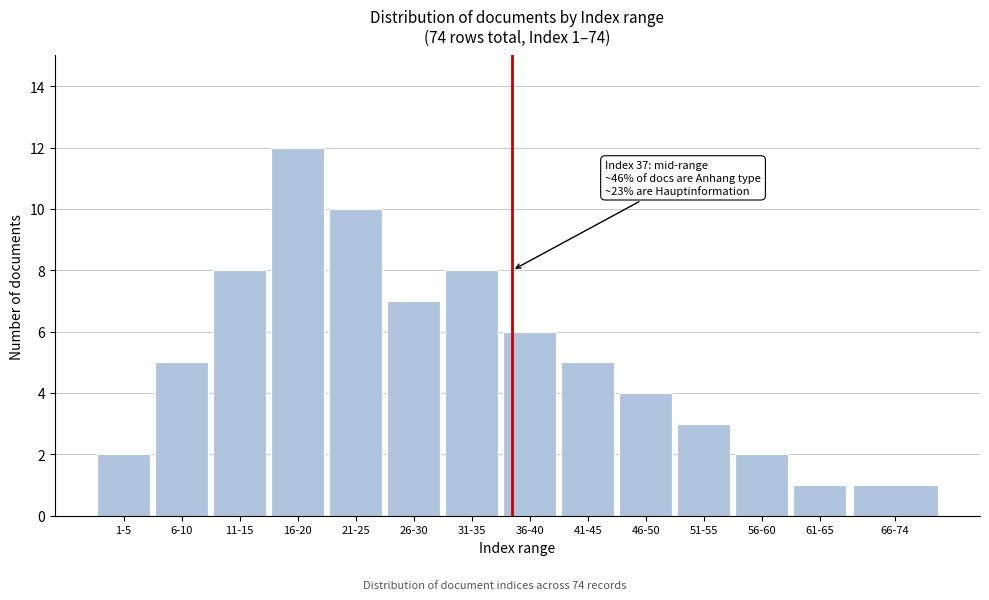

Reading right to left, what are all the values shown in this chart?

1	1	2	3	4	5	6	8	7	10	12	8	5	2